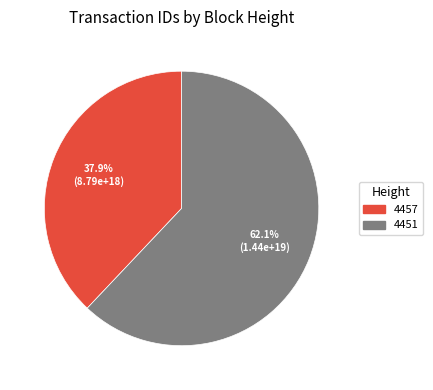

Does 4457 represent more than half of the total?

No